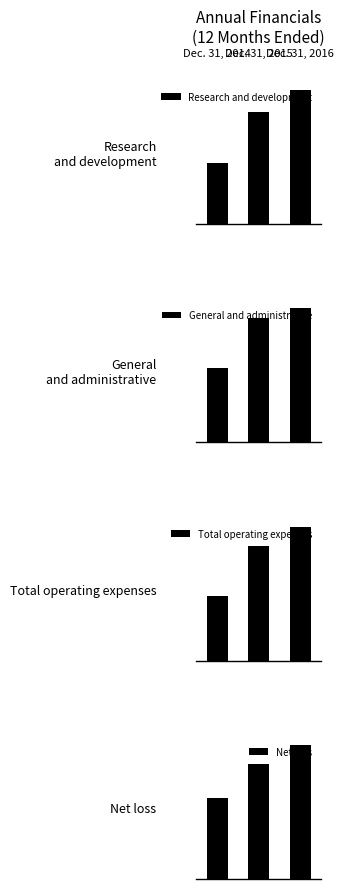

At how many categories does at least one series exceed 56176?

3